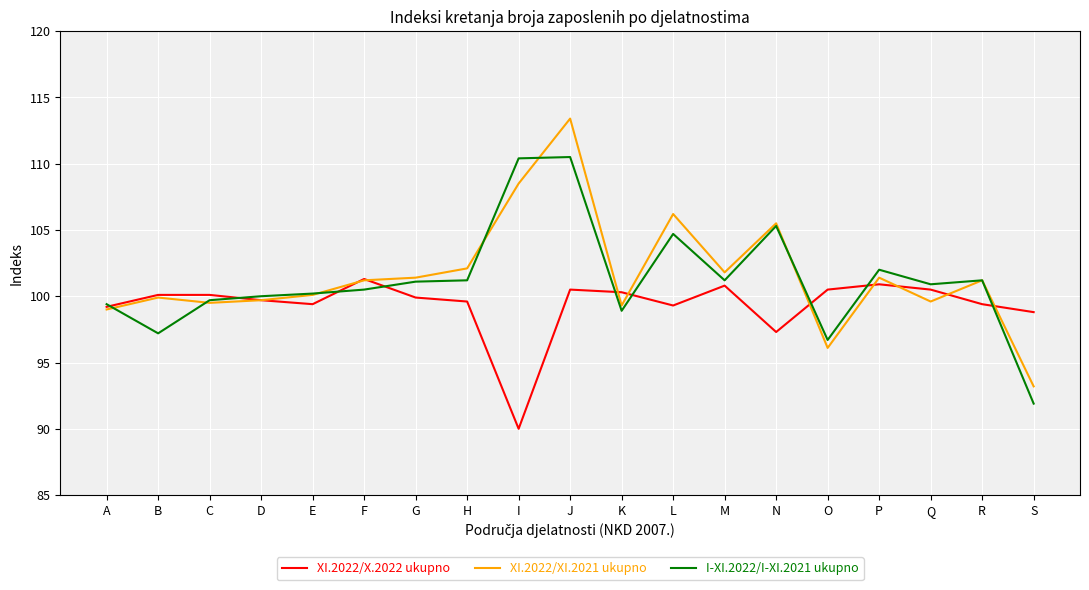

Which category has the highest value across all series?

J